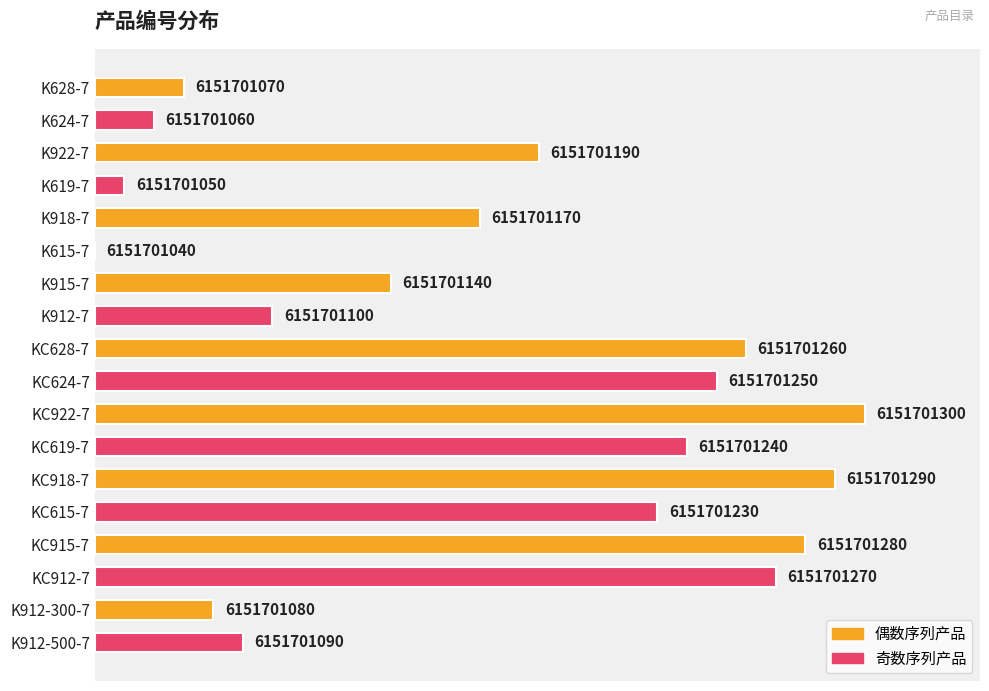

Are the bars horizontal?

Yes